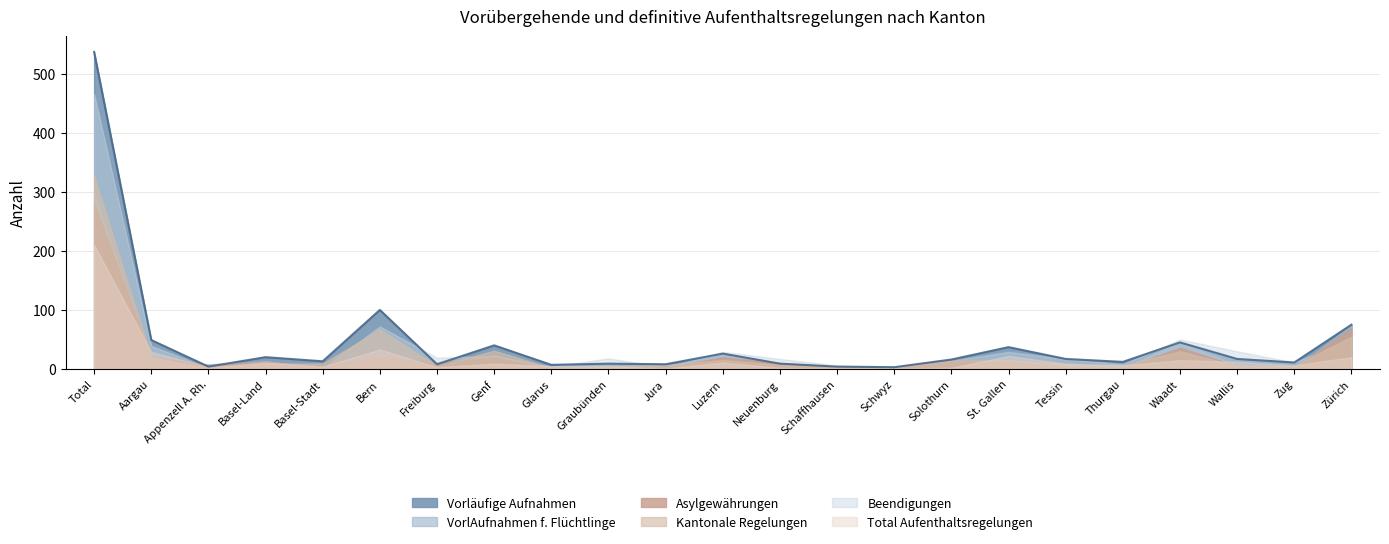

True or false: Vorläufige Aufnahmen für Flüchtlinge and Total Aufenthaltsregelungen cross at least once.

False